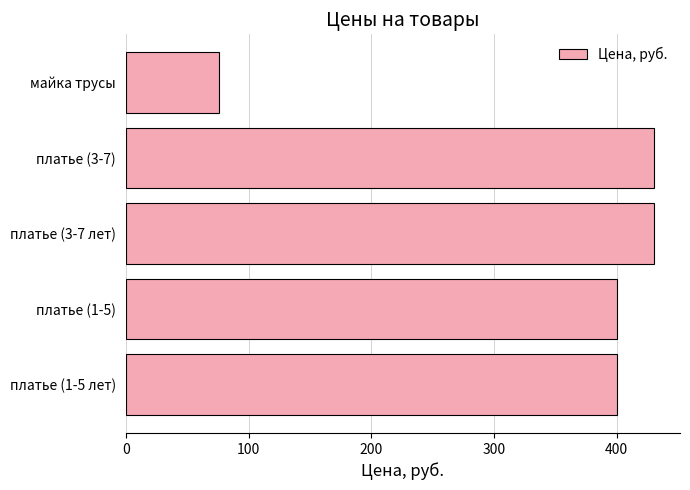

What is the greatest value displayed?

430.0